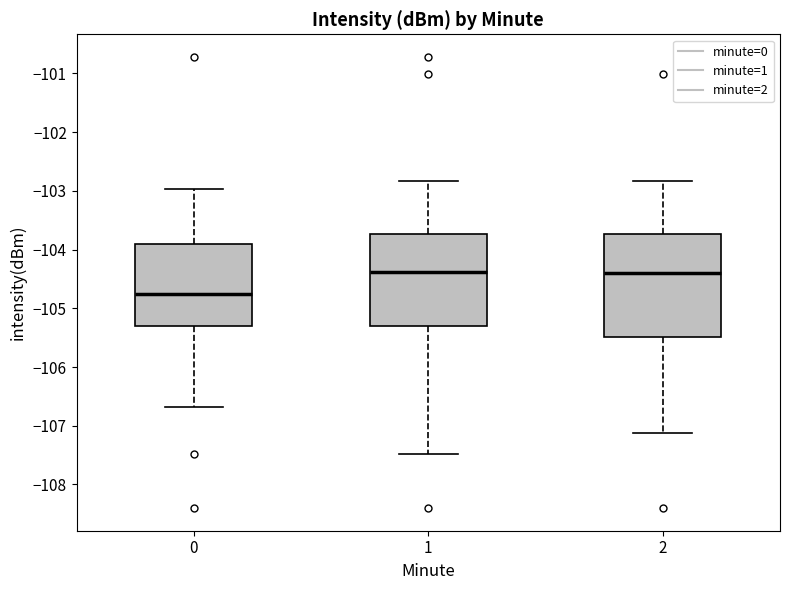

Which box is the tallest, from its lower edge to its upper edge?

2